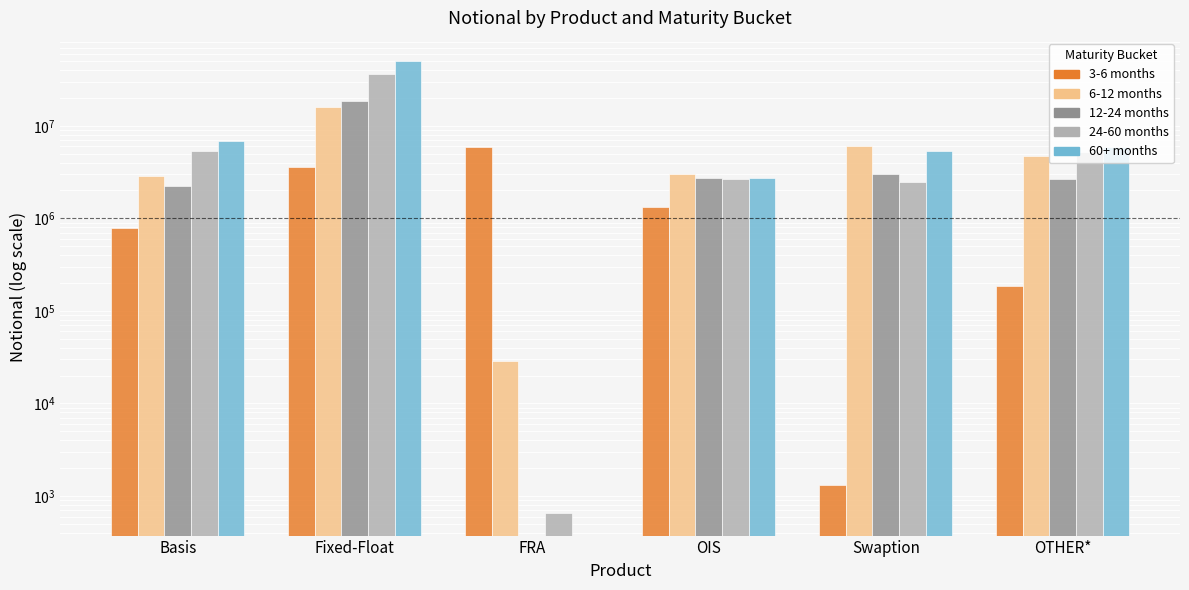

At Fixed-Float, list the series in order from largest to smallest.

60+, 24-60, 12-24, 6-12, 3-6